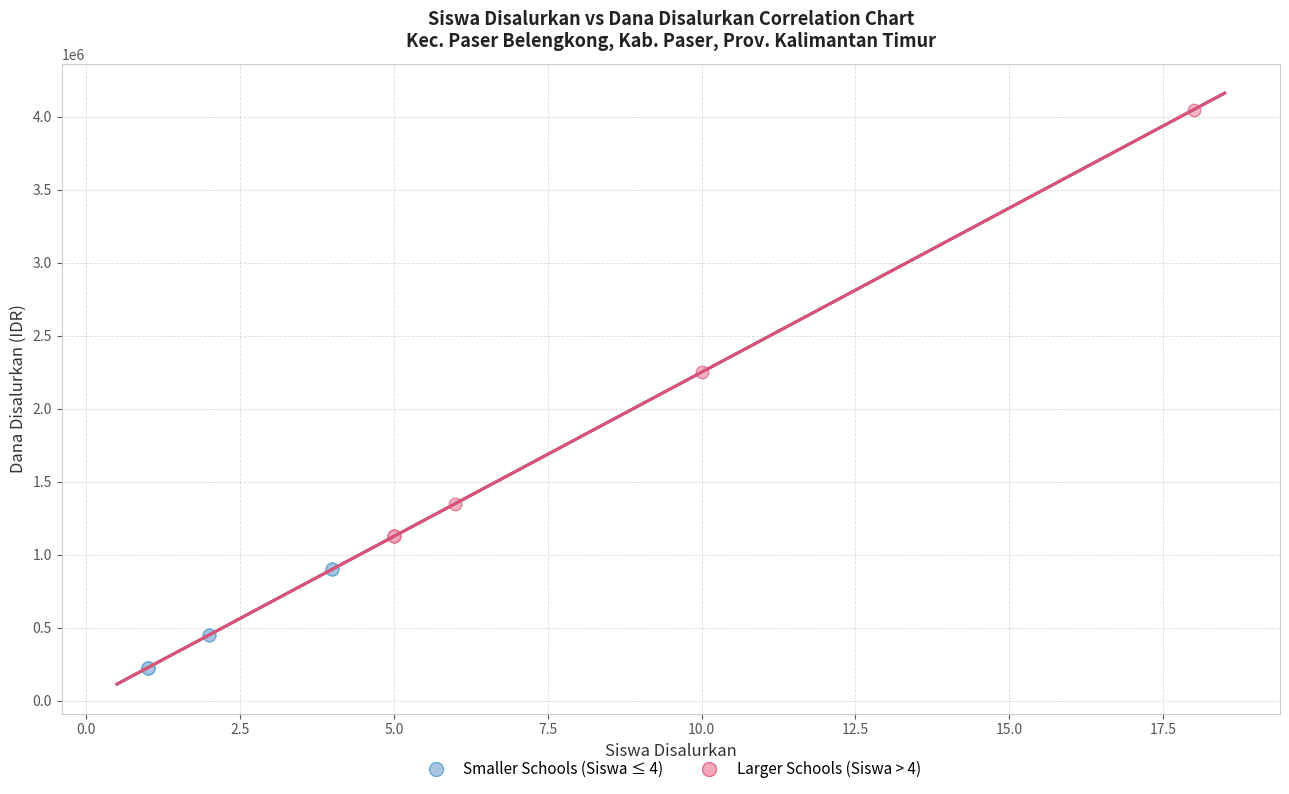

Which series contains the lowest Y value?

Smaller Schools (Siswa ≤ 4)